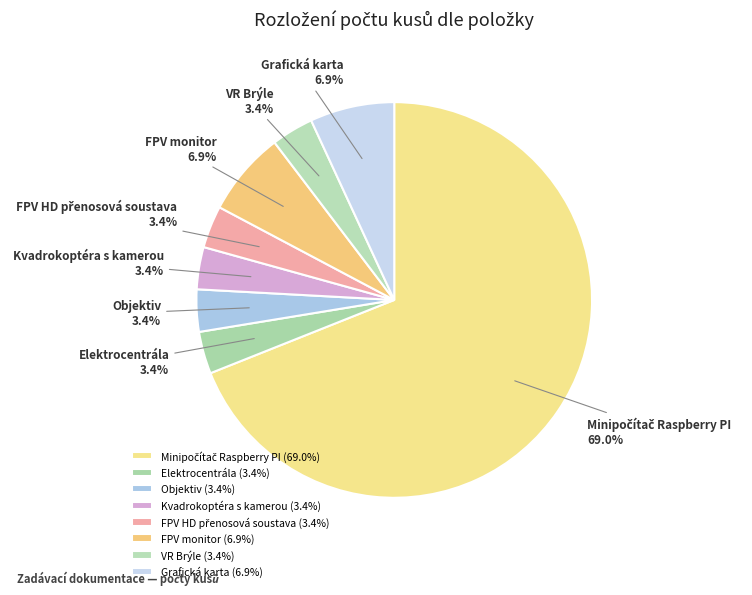

What percentage is NOT represented by Grafická karta?

93.1%